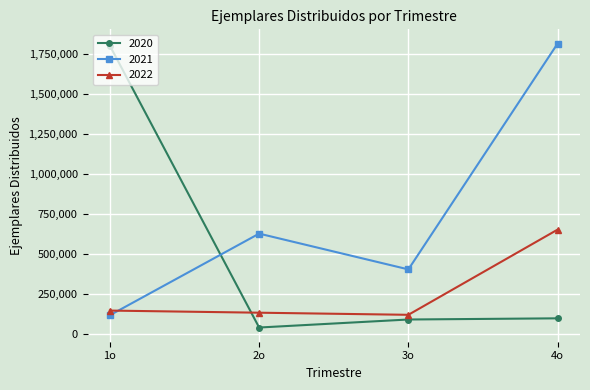

What is the label of the 1st point from the left?

1o